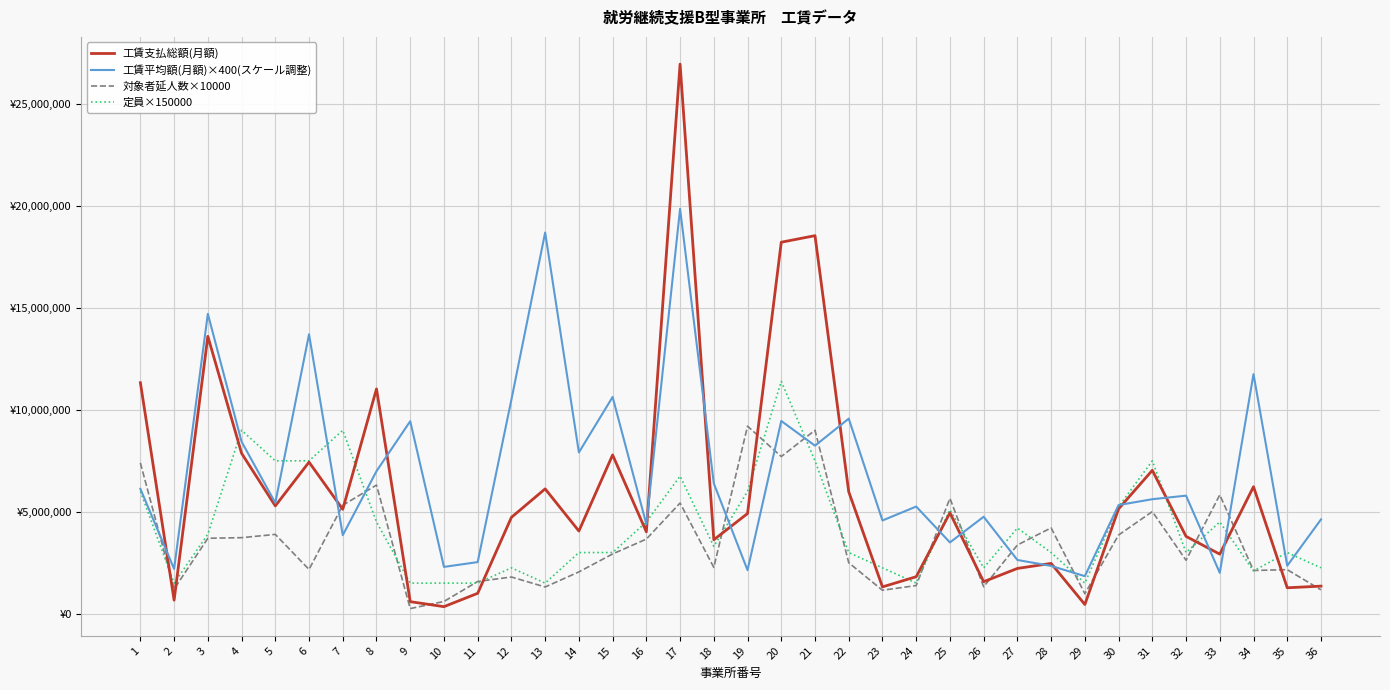

Does the chart have visible grid lines?

Yes